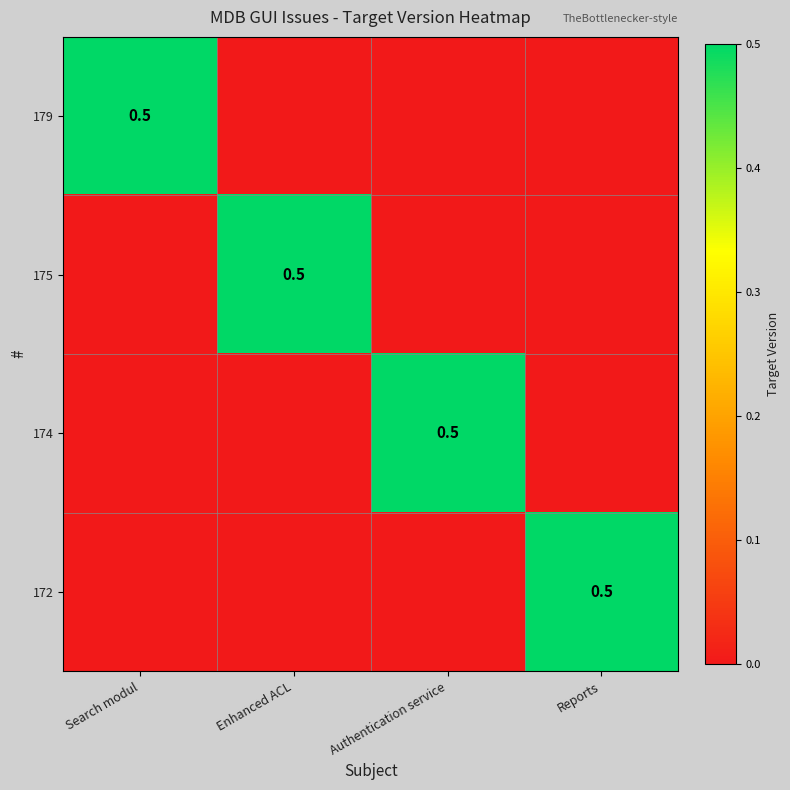

The value of 174 at Authentication service is 0.2. True or false?

False